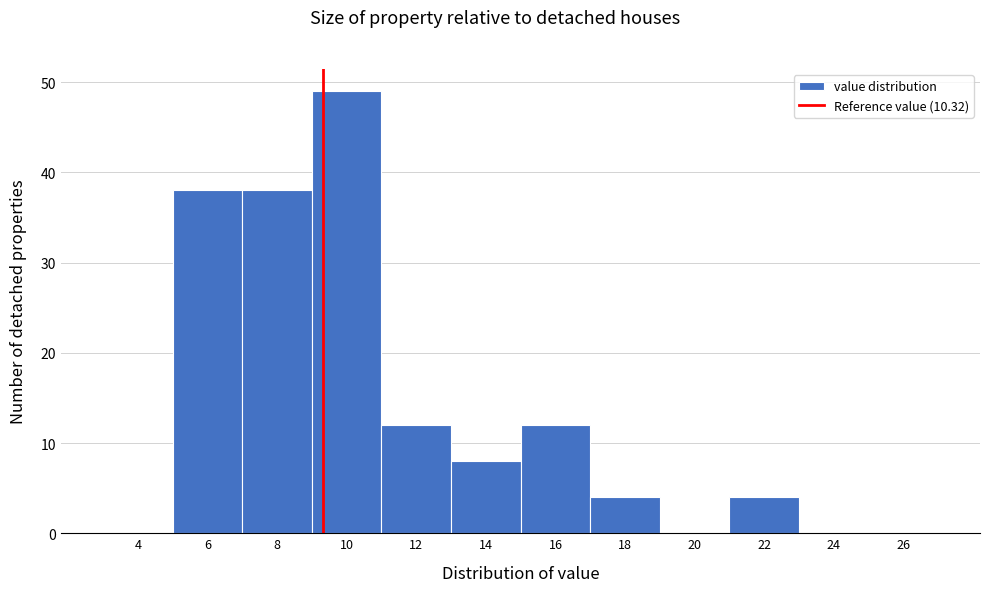

Reading left to right, what are all the values shown in this chart?

4=0	6=38	8=38	10=49	12=12	14=8	16=12	18=4	20=0	22=4	24=0	26=0